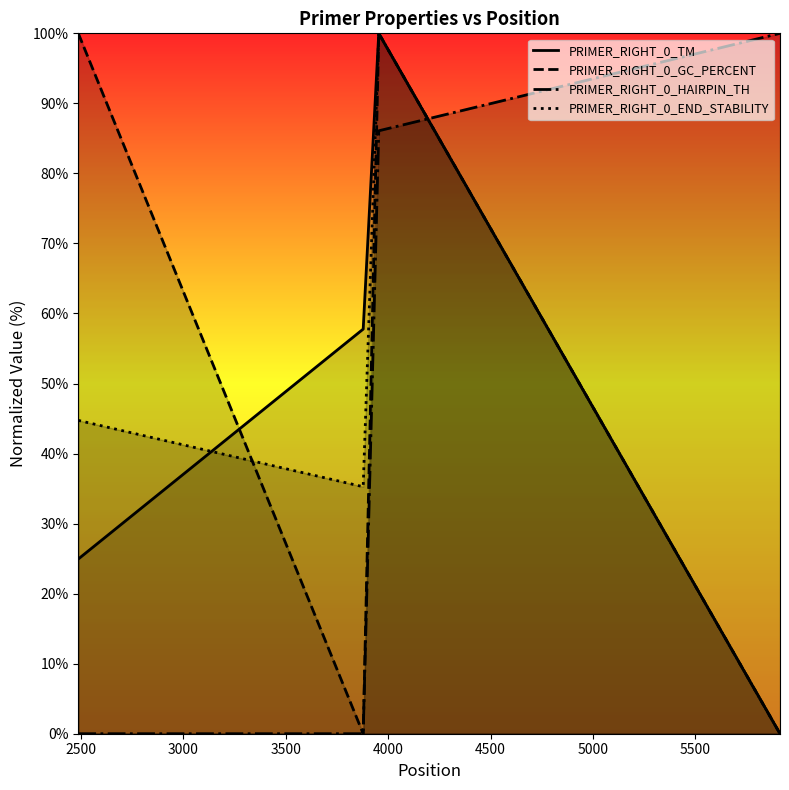

What is the maximum value for PRIMER_RIGHT_0_TM?

100.0